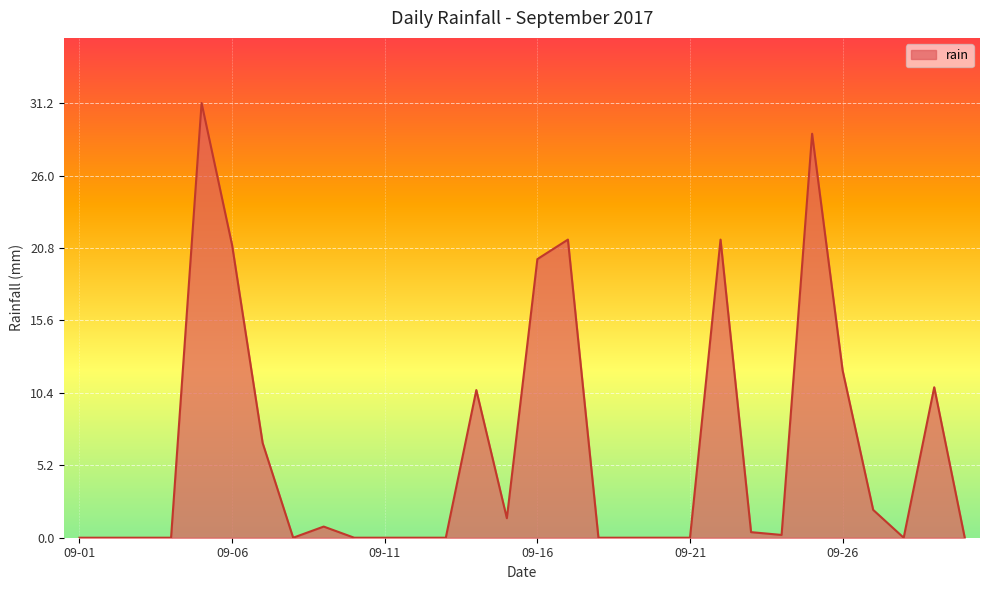

Reading left to right, what are all the values shown in this chart?

0.0	0.0	0.0	0.0	31.2	21.0	6.8	0.0	0.8	0.0	0.0	0.0	0.0	10.6	1.4	20.0	21.4	0.0	0.0	0.0	0.0	21.4	0.4	0.2	29.0	12.0	2.0	0.0	10.8	0.0